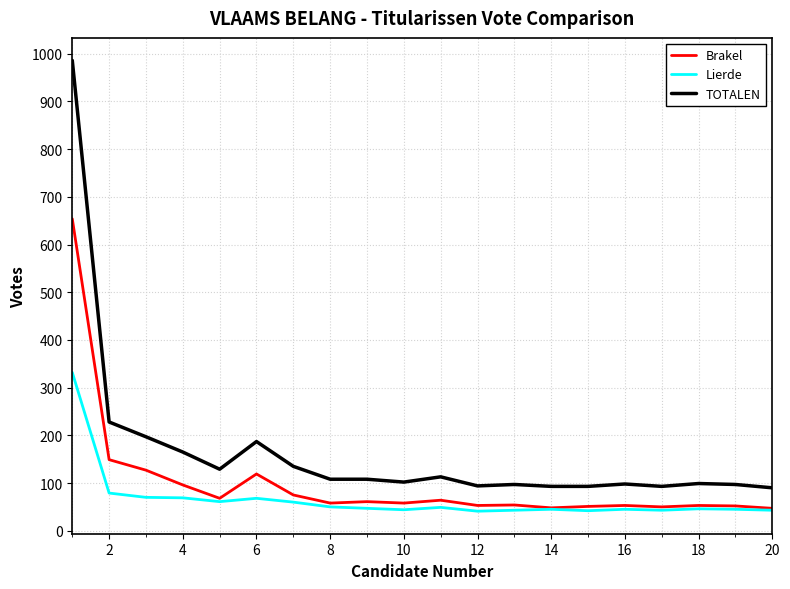

At how many categories does at least one series exceed 454?

1